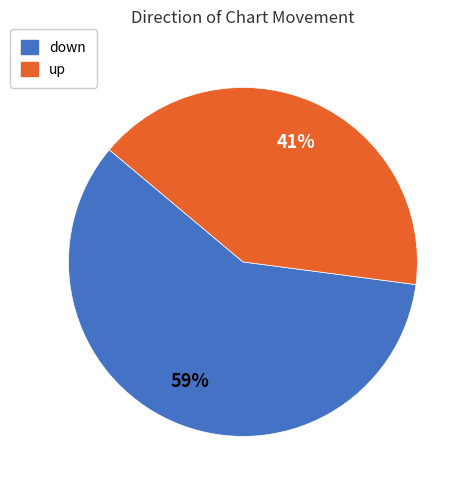

True or false: up accounts for 55% of the total.

False